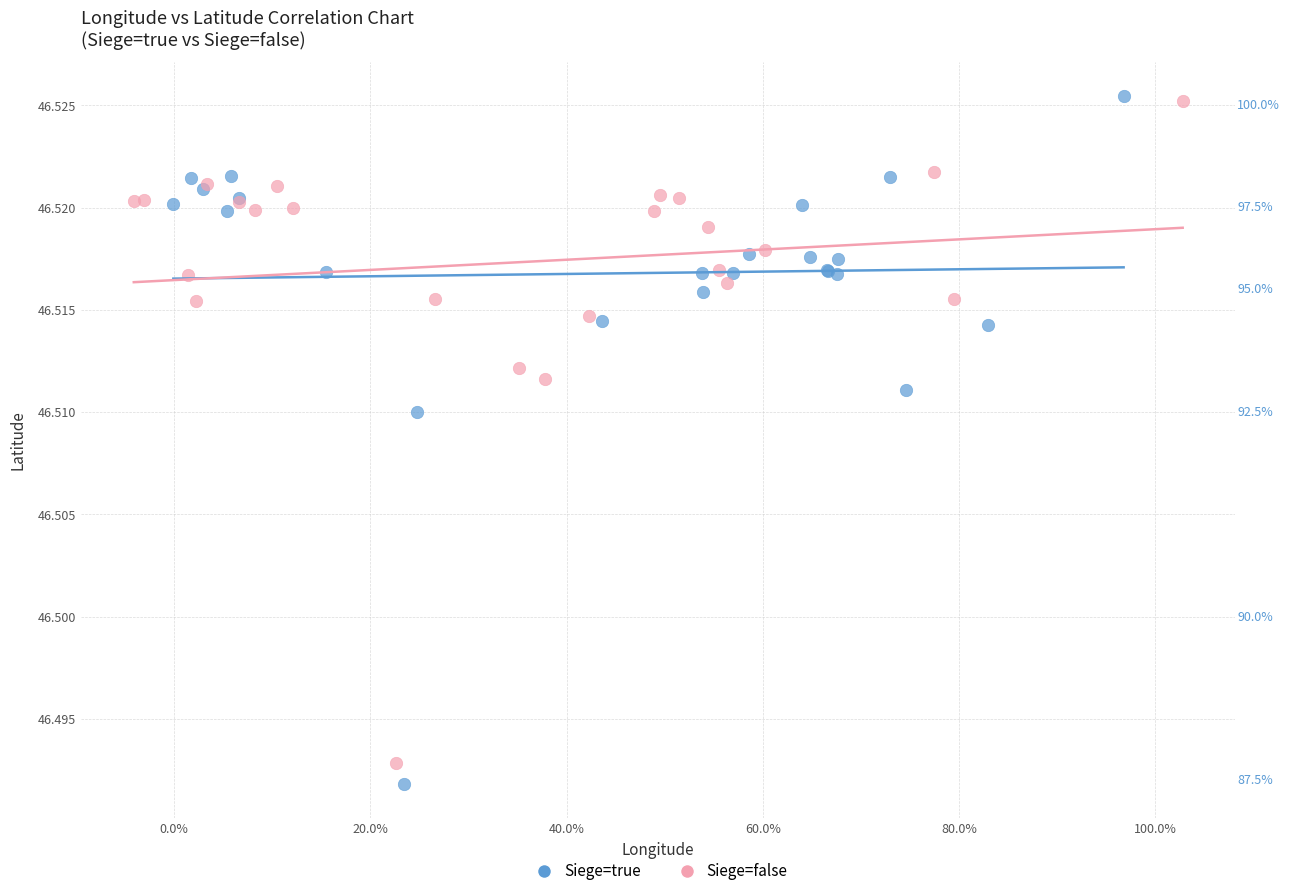

What are all the series names shown in the legend?

Siege=true, Siege=false